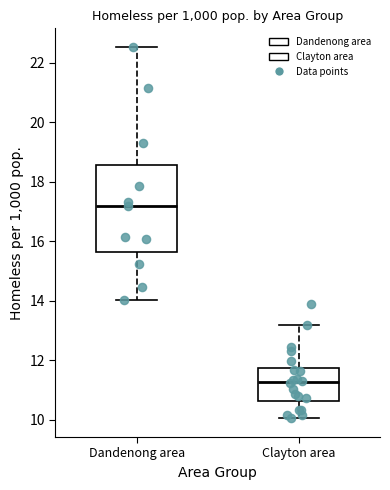

Reading left to right, read every box against the y-axis: the position of its median line, the range the box covers, and the ends of its whiskers. The values are not printed on the chart, so give them approximately, as read against the axis.

Dandenong area: median 17.2, box 15.6 to 18.6, whiskers 14.0 to 22.6
Clayton area: median 11.2, box 10.6 to 11.8, whiskers 10.0 to 13.2